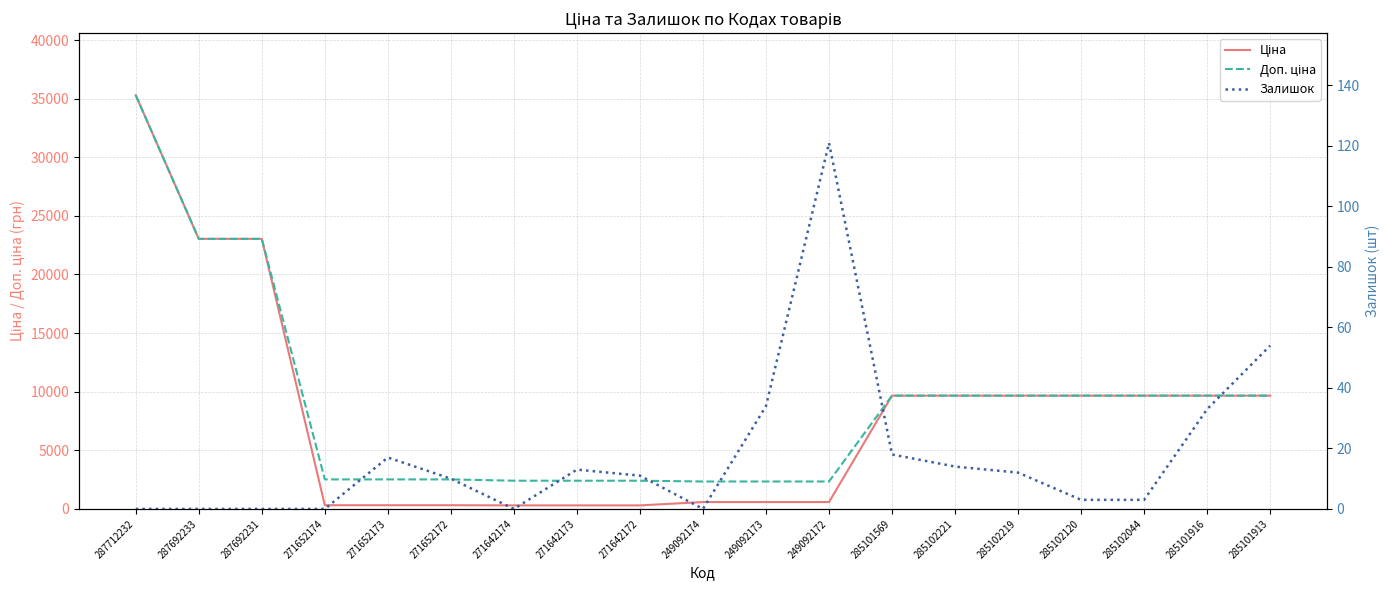

List the labels in order of Залишок value, largest first.

249092172, 285101913, 249092173, 285101916, 285101569, 271652173, 285102221, 271642173, 285102219, 271642172, 271652172, 285102120, 285102044, 287712232, 287692233, 287692231, 271652174, 271642174, 249092174